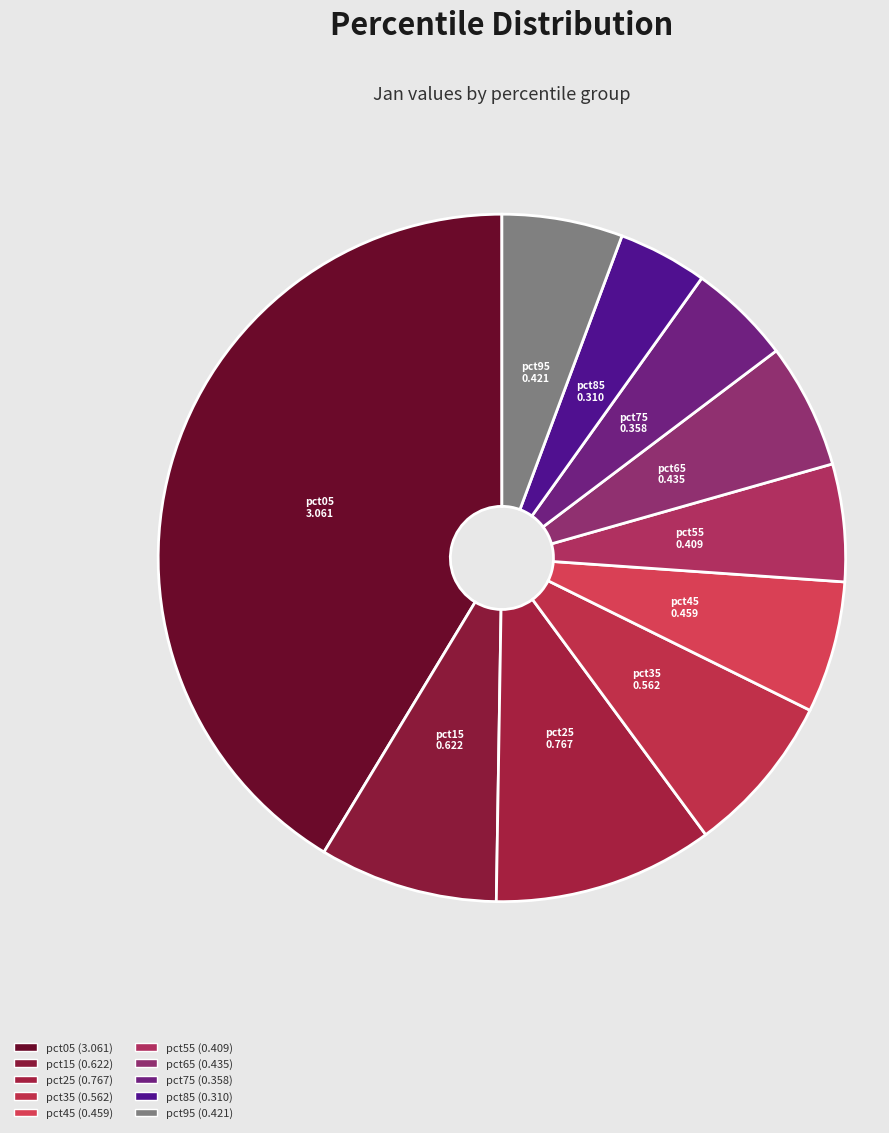

True or false: pct15 accounts for 1% of the total.

False